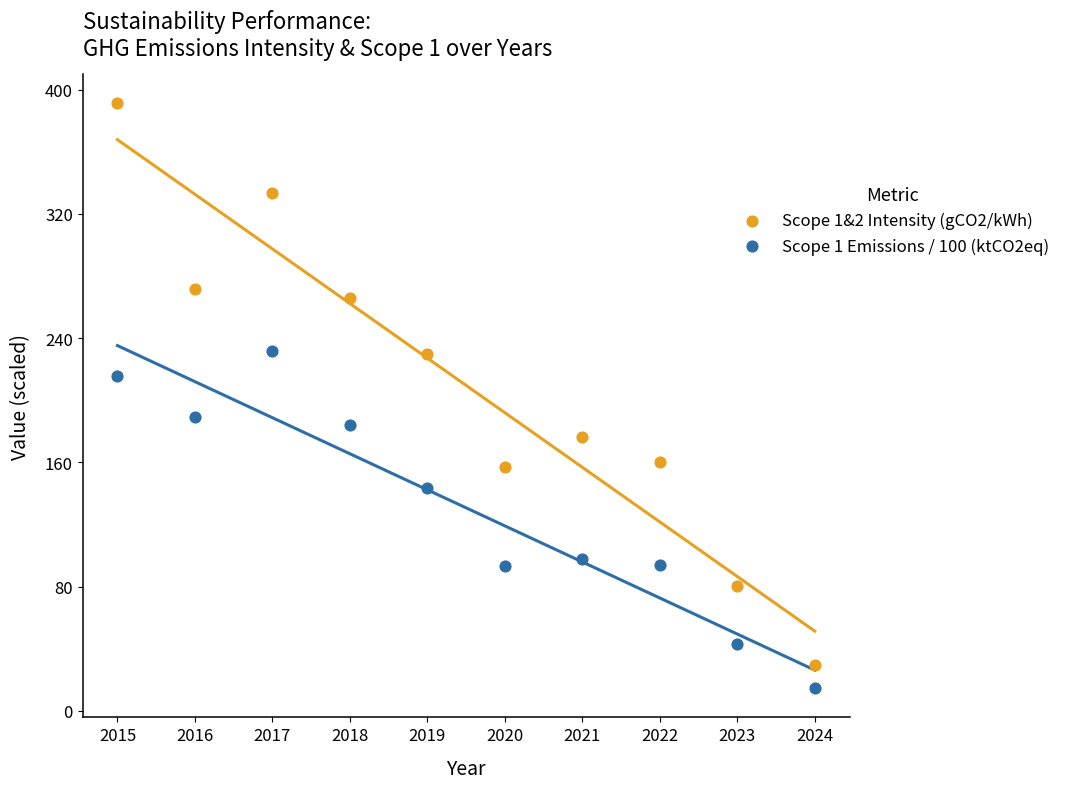

What are all the series names shown in the legend?

Scope 1&2 Intensity (gCO2/kWh), Scope 1 Emissions / 100 (ktCO2eq)